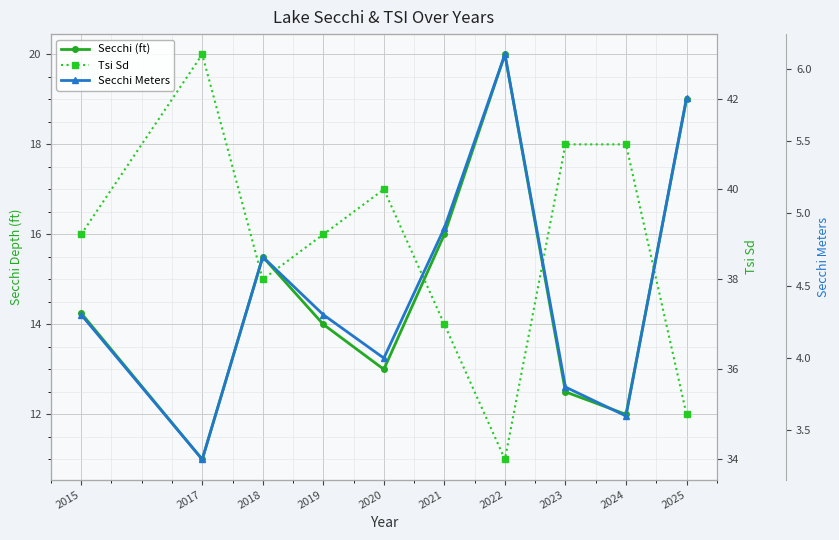

Which category has the lowest value in the Secchi (ft) series?

2017